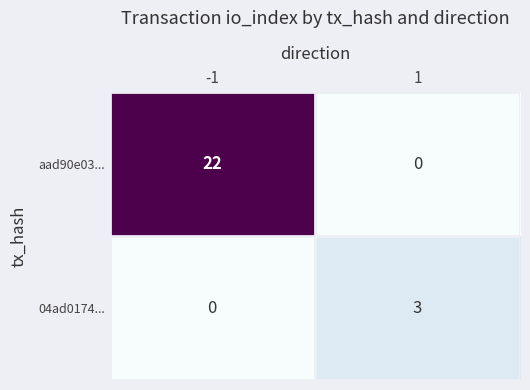

How many data points does each series have?

2